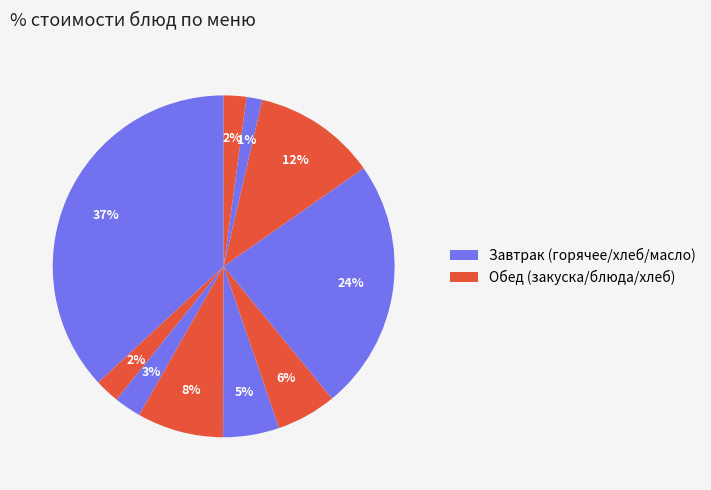

How many segments does this pie chart have?

10